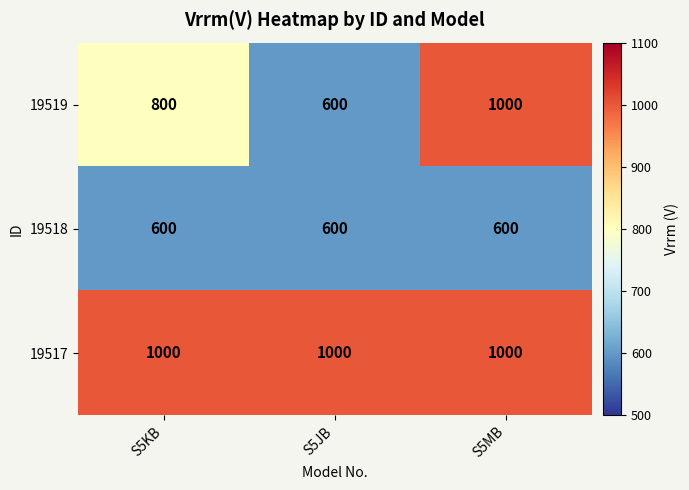

What is the sum of the 19517 values at S5JB and S5MB?

2000